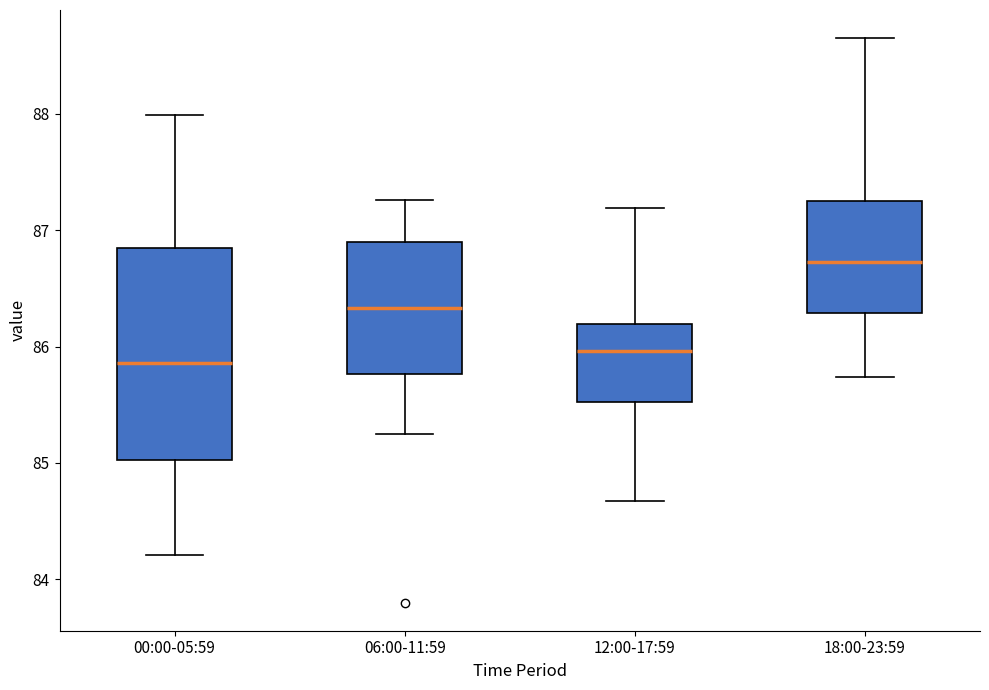

Comparing the boxes themselves (not the whiskers), which one is the tallest?

00:00-05:59